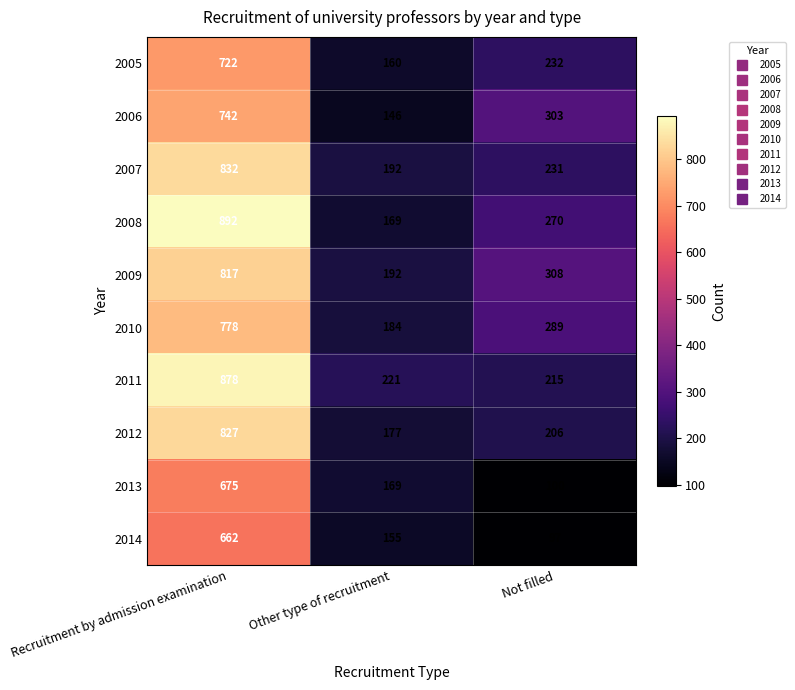

Where does the 2007 series first go above 231?

Recruitment by admission examination